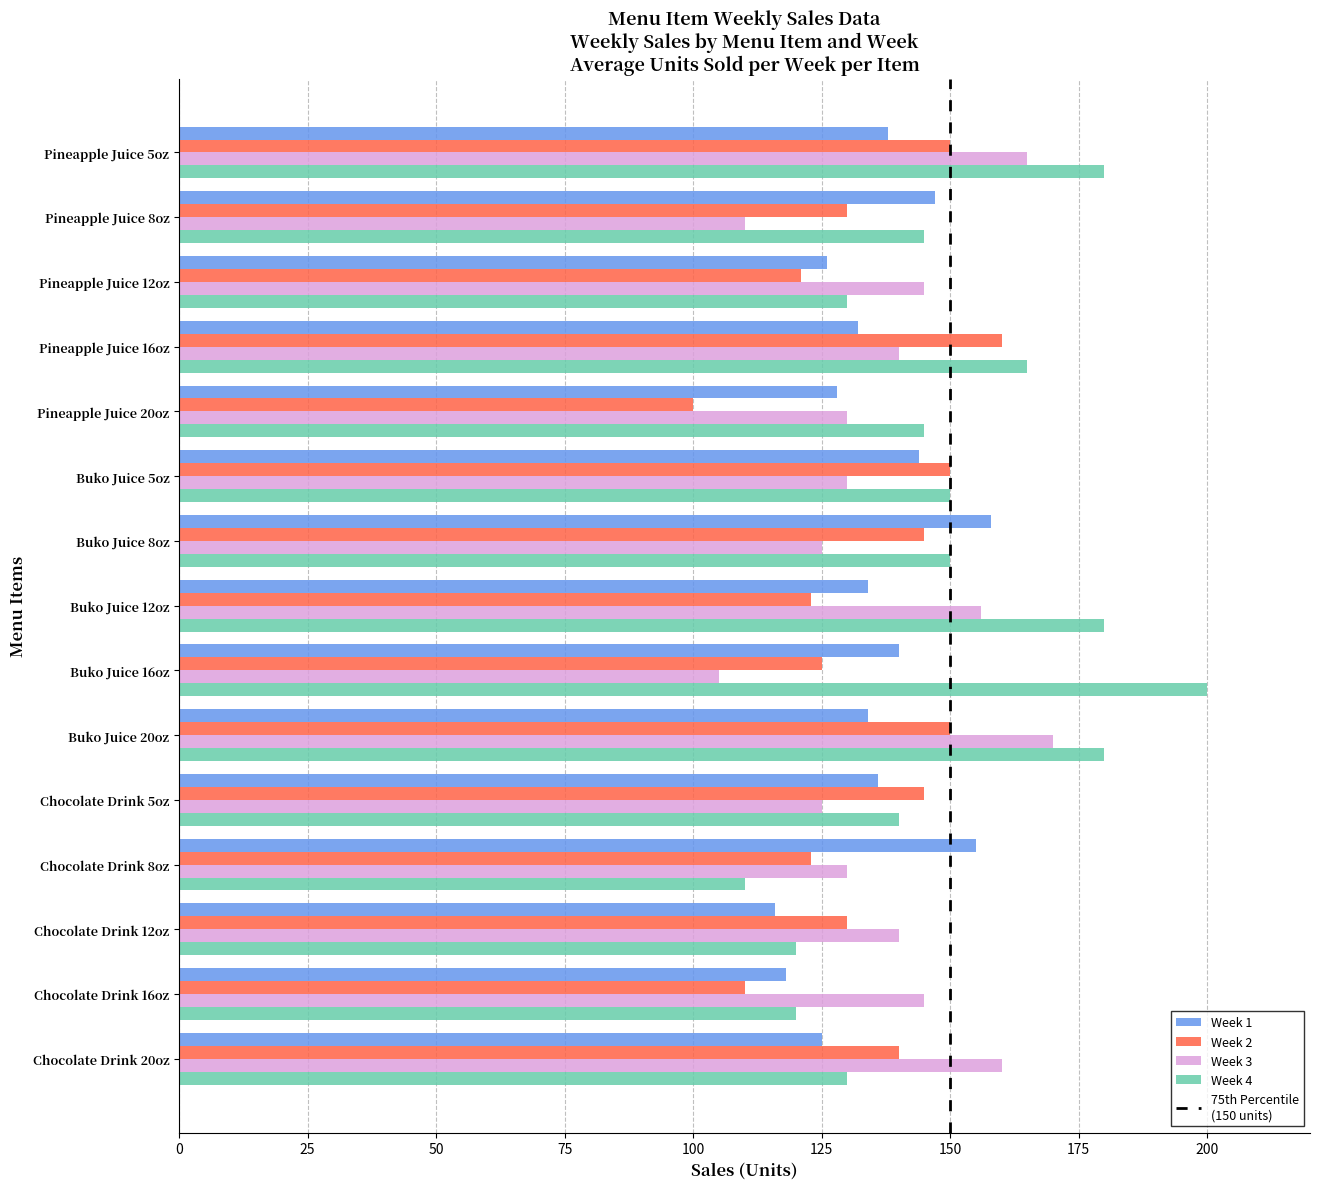

What is the highest value of the Week 2 series?

160